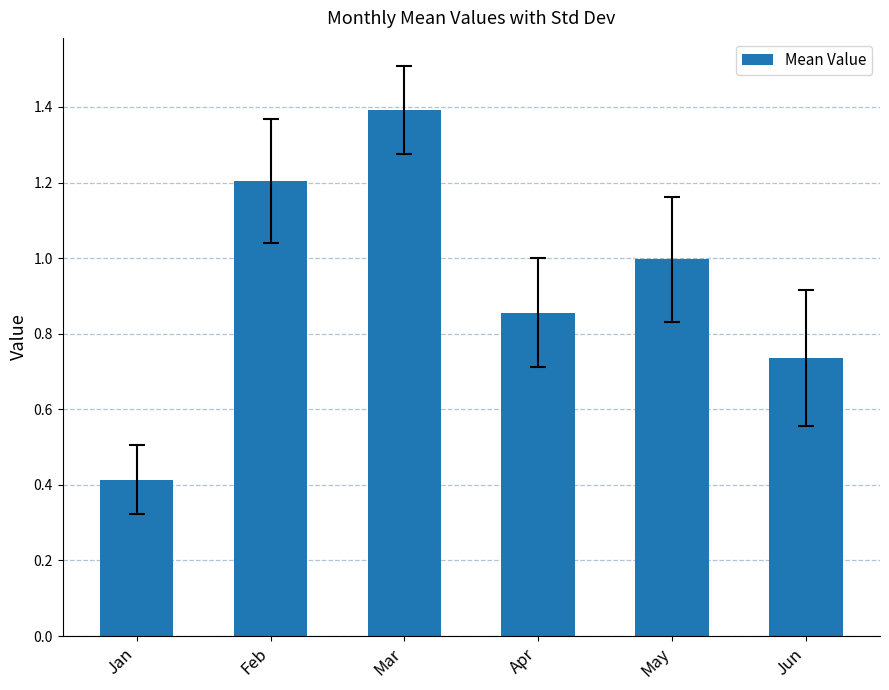

The value at Feb is 1.6. True or false?

False